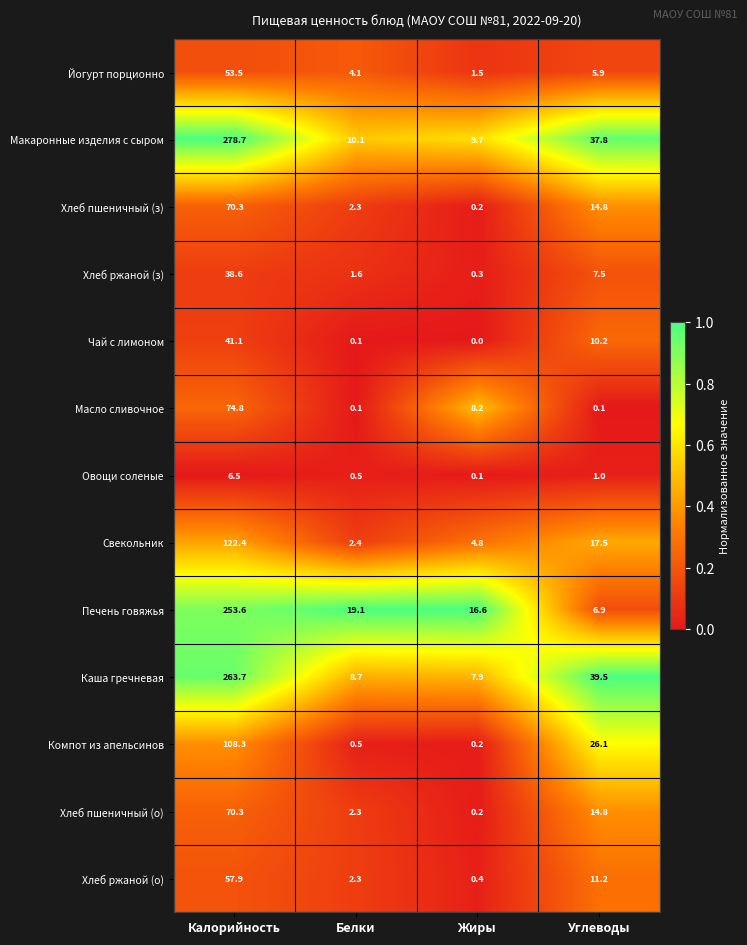

At how many categories does at least one series exceed 0?

4